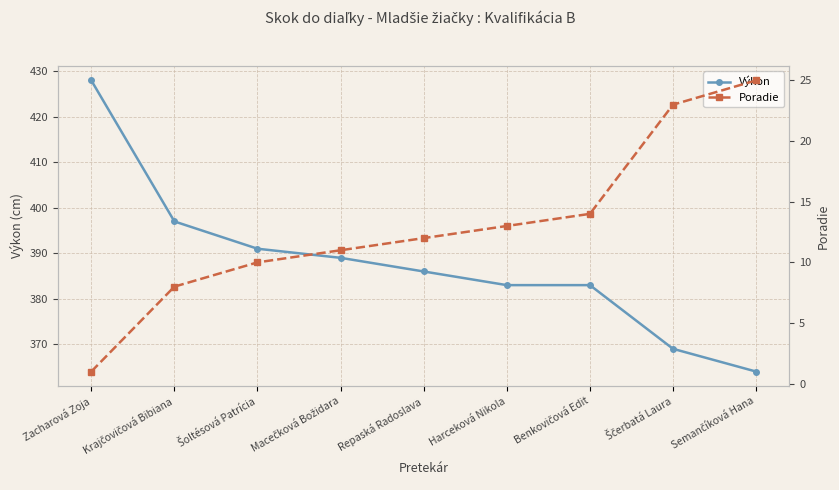

True or false: Poradie and Výkon intersect in this chart.

False